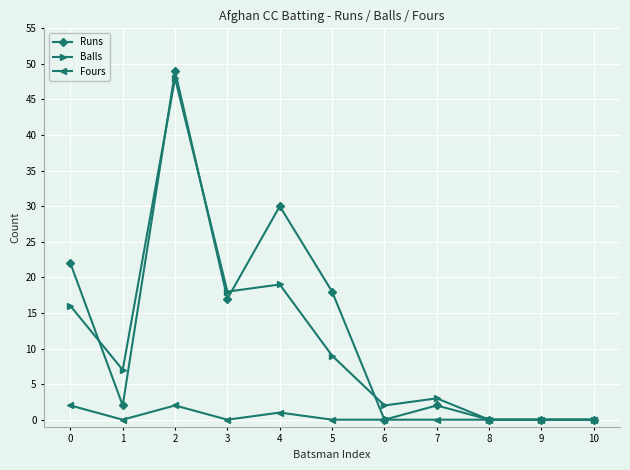

Between 1 and 2, which series saw the biggest shift?

Runs